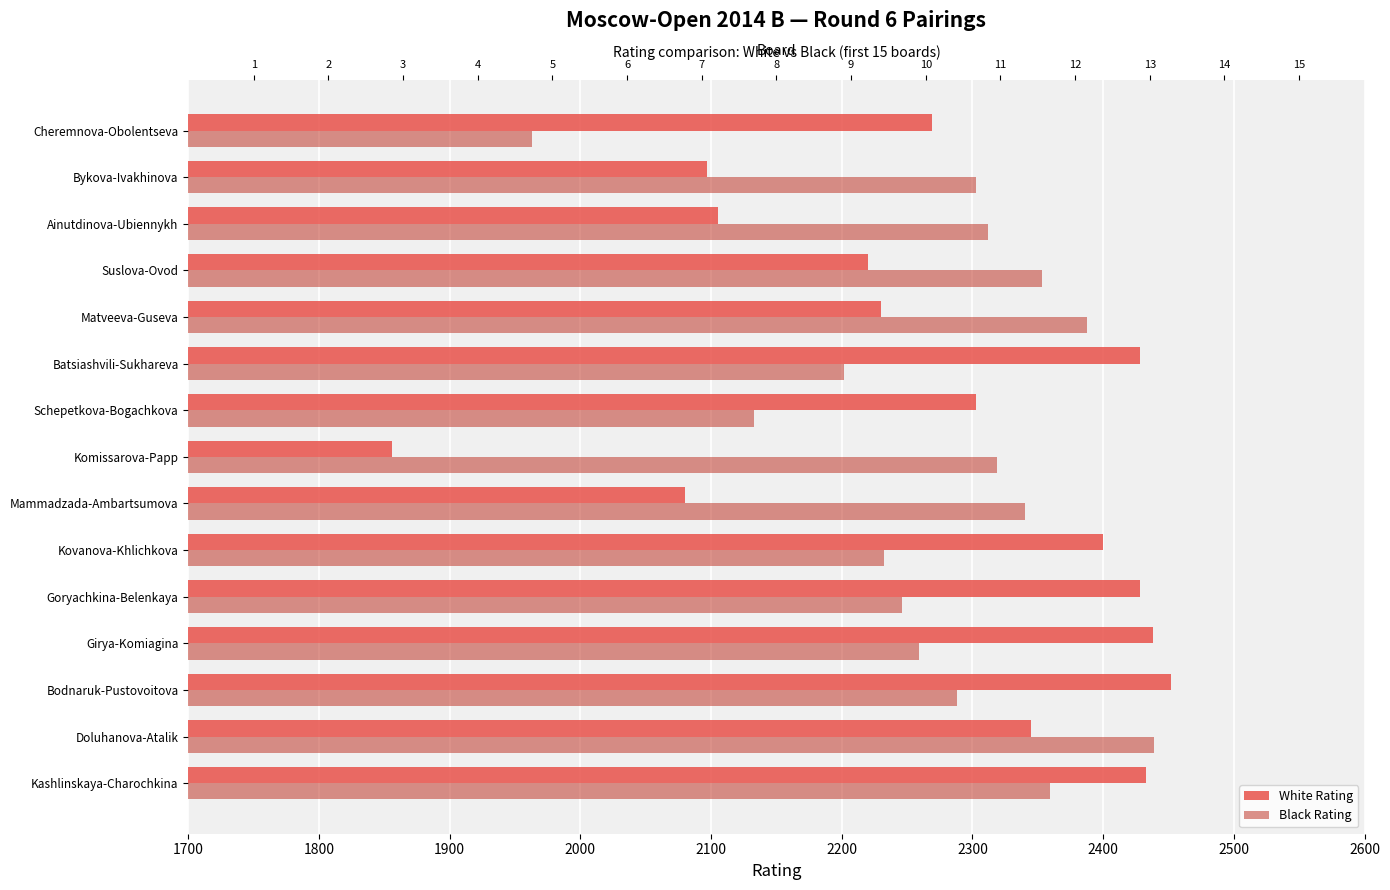

What are all the series names shown in the legend?

White Rating, Black Rating